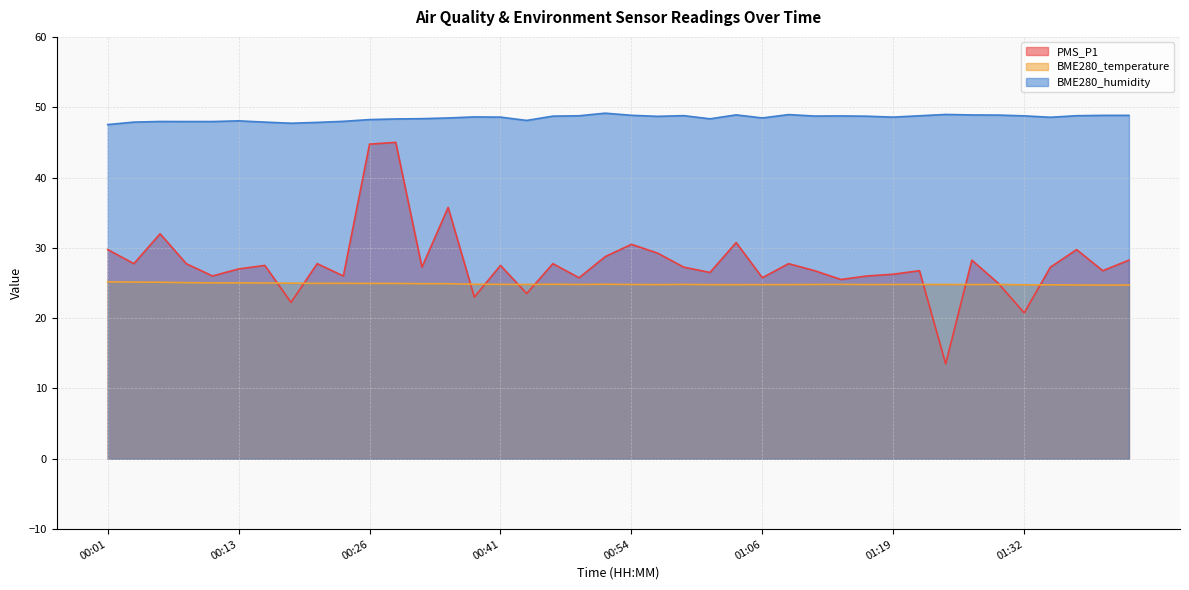

What is the difference between the maximum and minimum values in the BME280_humidity series?

1.6